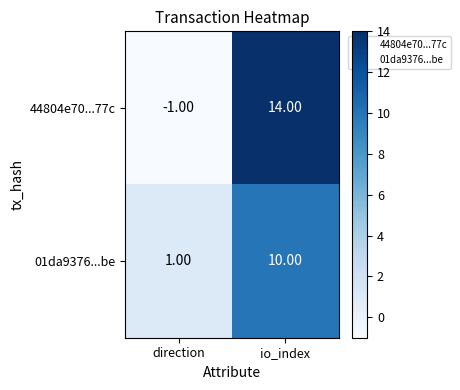

Rank the series by their maximum value, from highest to lowest.

44804e70...77c, 01da9376...be